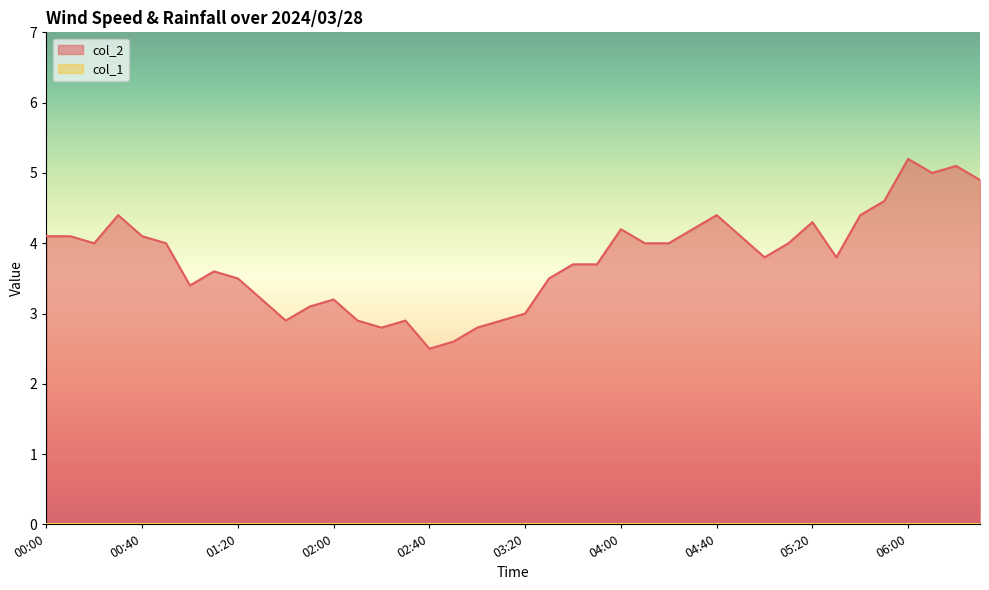

At which label is the value closest to 3?

03:20